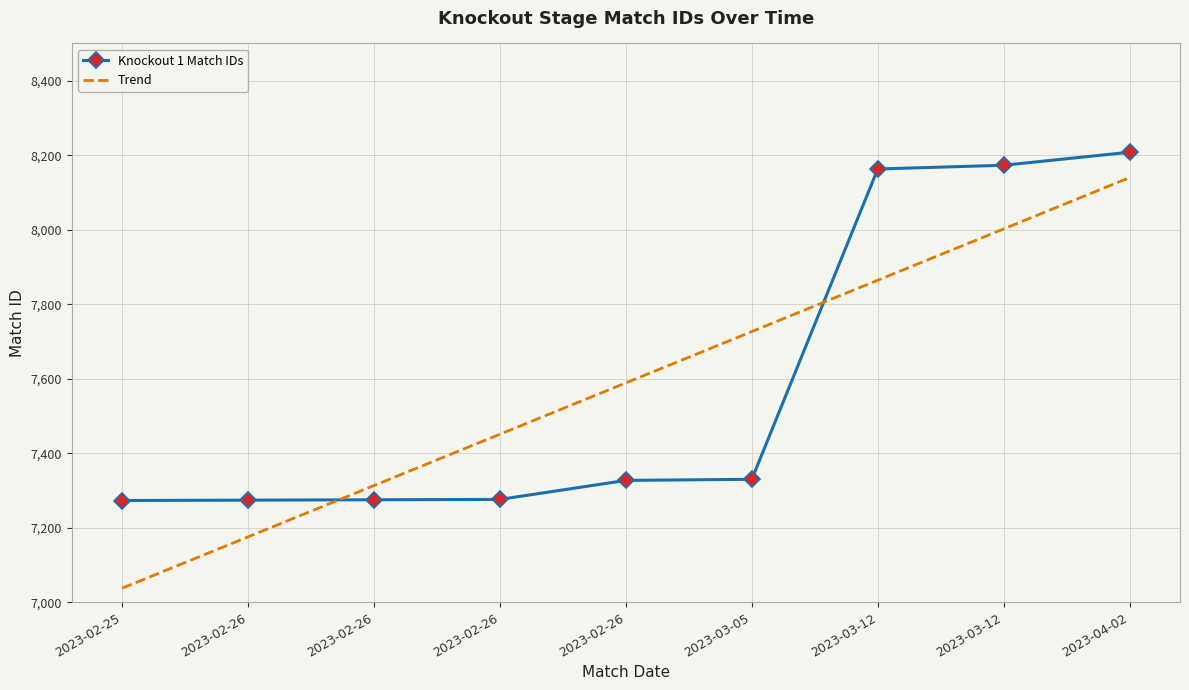

Where does the data first go above 7327?

2023-03-05